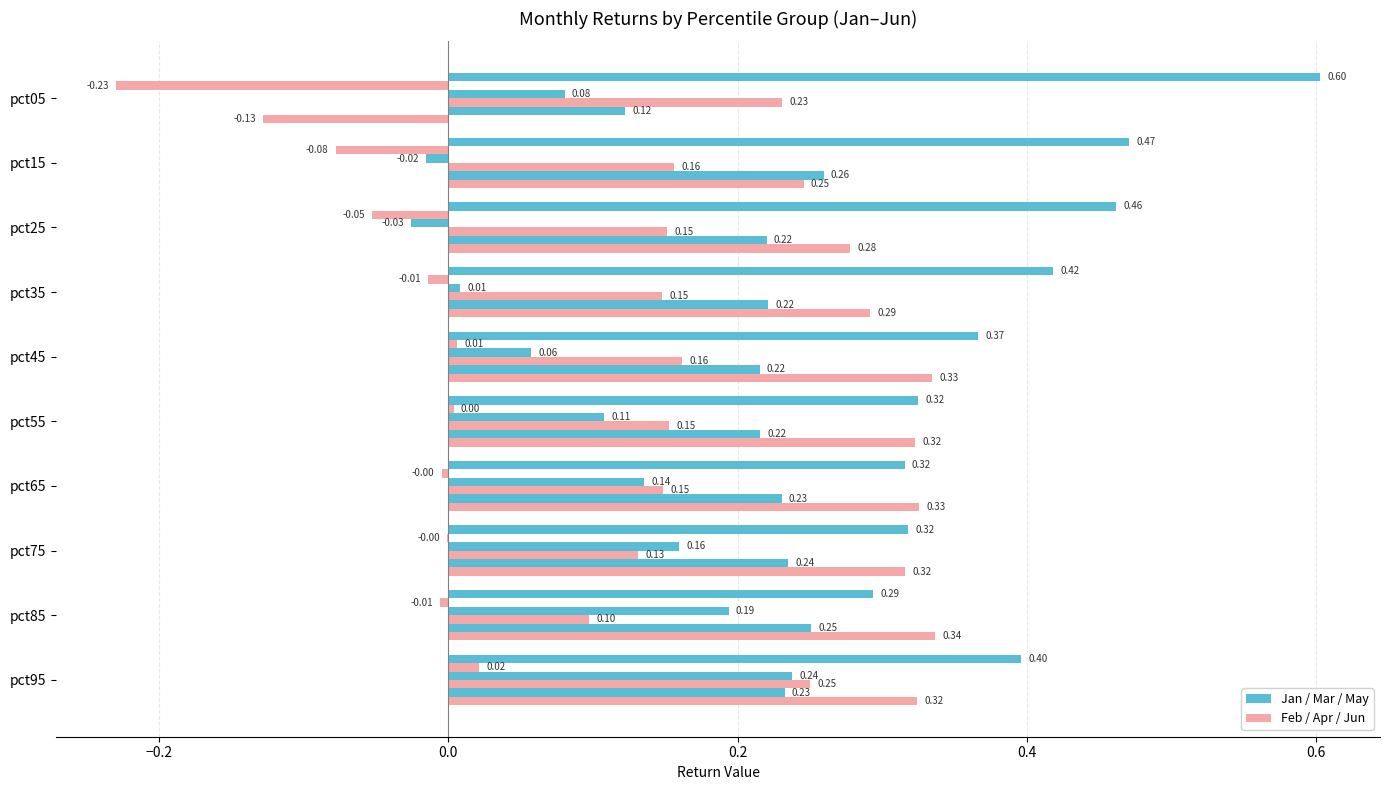

How many categories are shown in the chart?

10